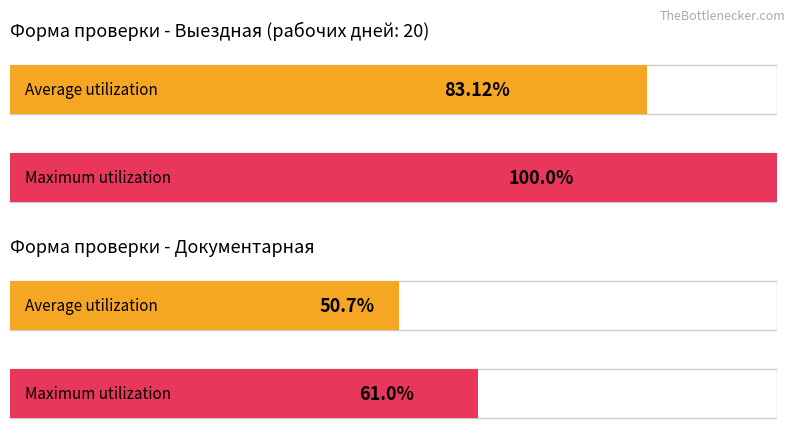

Are the bars grouped side by side (vs. stacked)?

Yes